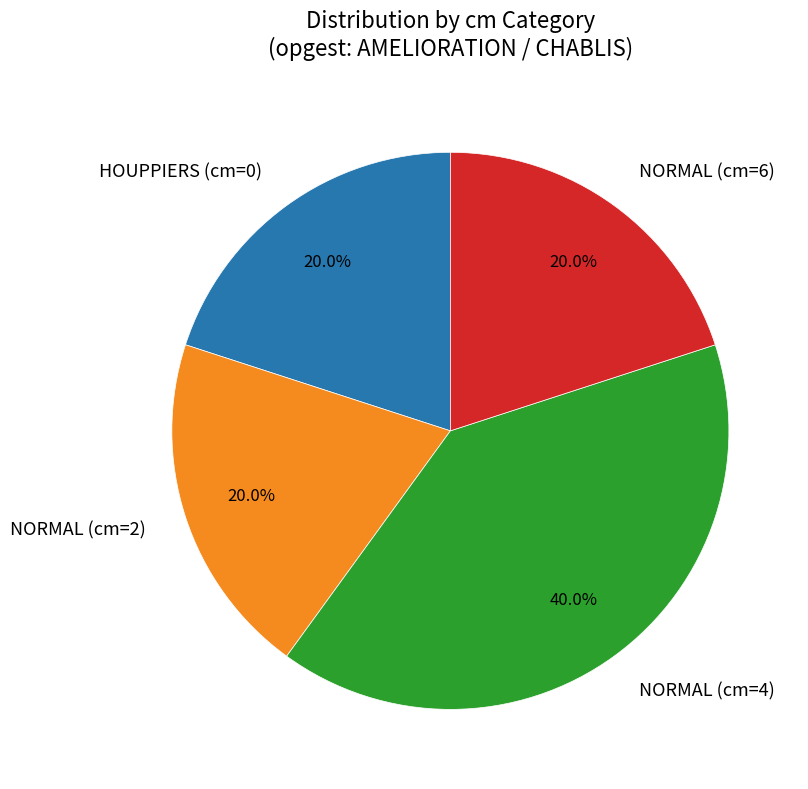

How many slices are in this pie chart?

4